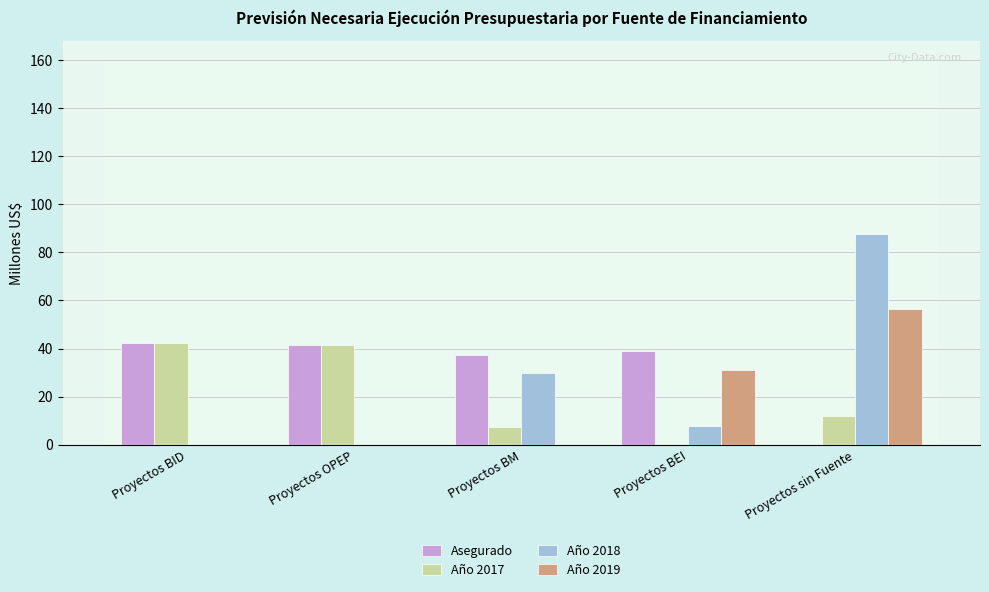

What is the sum of the Año 2018 values at Proyectos BEI and Proyectos OPEP?

7.8